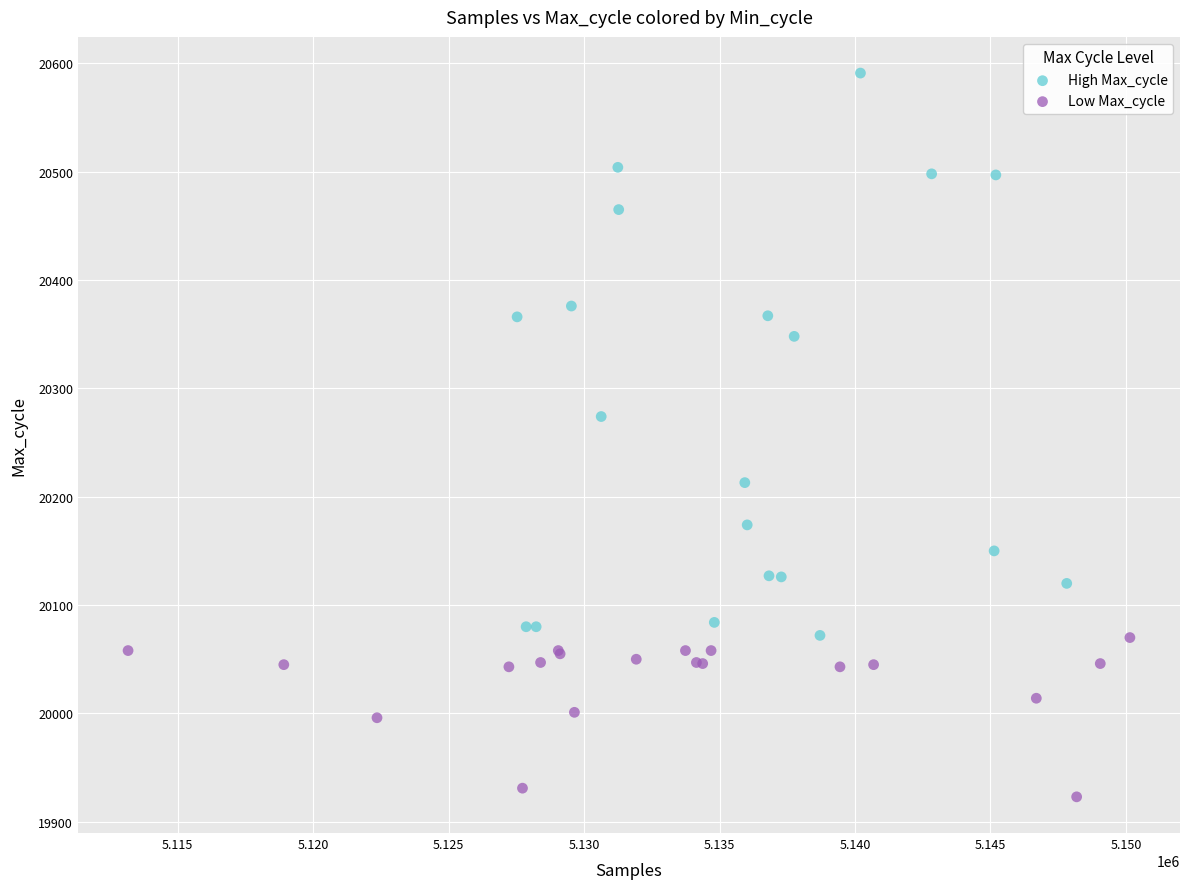

Which series reaches the minimum Y coordinate?

Low Max_cycle